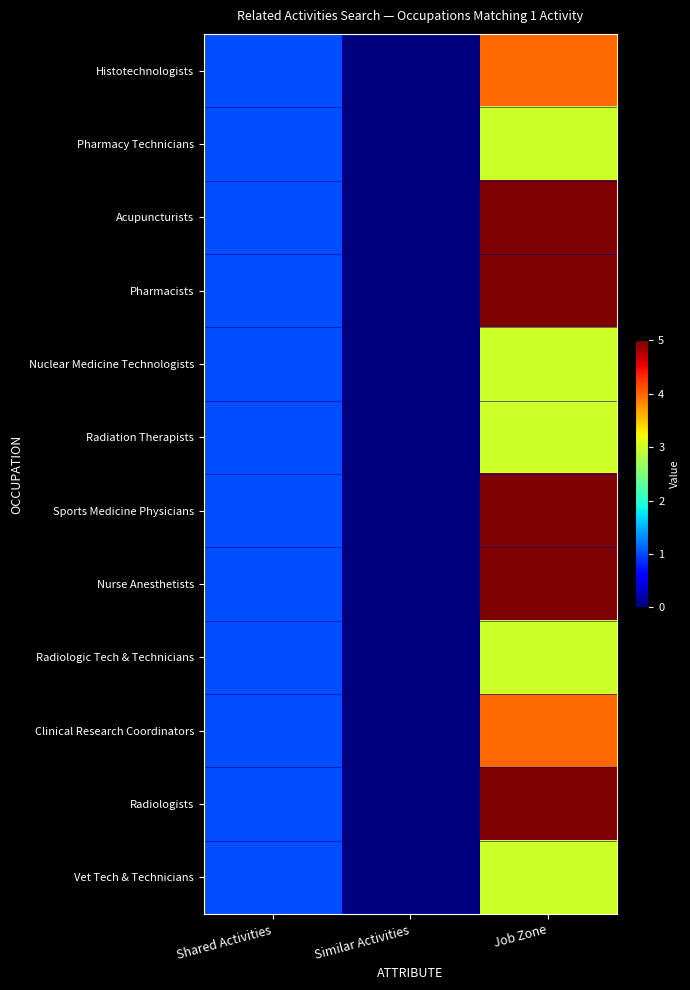

What is the maximum value shown in the chart?

5